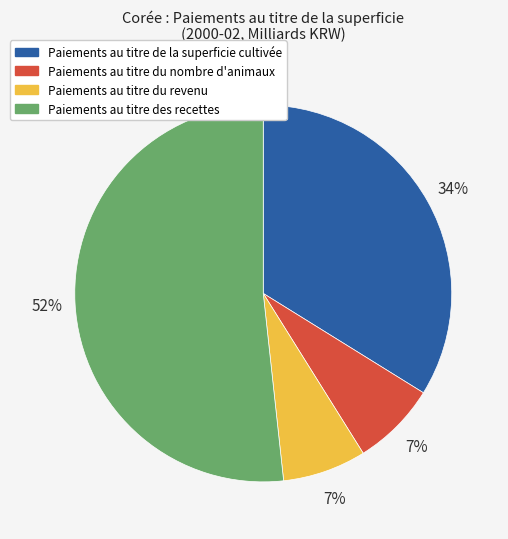

Approximately how many times larger is the value at Paiements au titre du revenu compared to Paiements au titre des recettes?

0.1